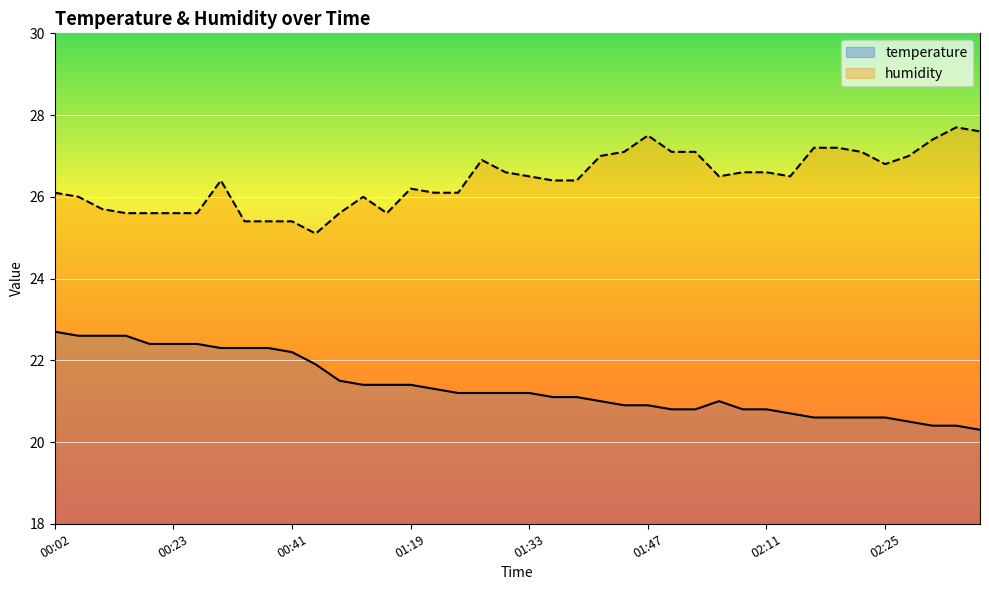

Reading left to right, list all the values displayed in this chart.

temperature: 22.7	22.6	22.6	22.6	22.4	22.4	22.4	22.3	22.3	22.3	22.2	21.9	21.5	21.4	21.4	21.4	21.3	21.2	21.2	21.2	21.2	21.1	21.1	21.0	20.9	20.9	20.8	20.8	21.0	20.8	20.8	20.7	20.6	20.6	20.6	20.6	20.5	20.4	20.4	20.3
humidity: 26.1	26.0	25.7	25.6	25.6	25.6	25.6	26.4	25.4	25.4	25.4	25.1	25.6	26.0	25.6	26.2	26.1	26.1	26.9	26.6	26.5	26.4	26.4	27.0	27.1	27.5	27.1	27.1	26.5	26.6	26.6	26.5	27.2	27.2	27.1	26.8	27.0	27.4	27.7	27.6